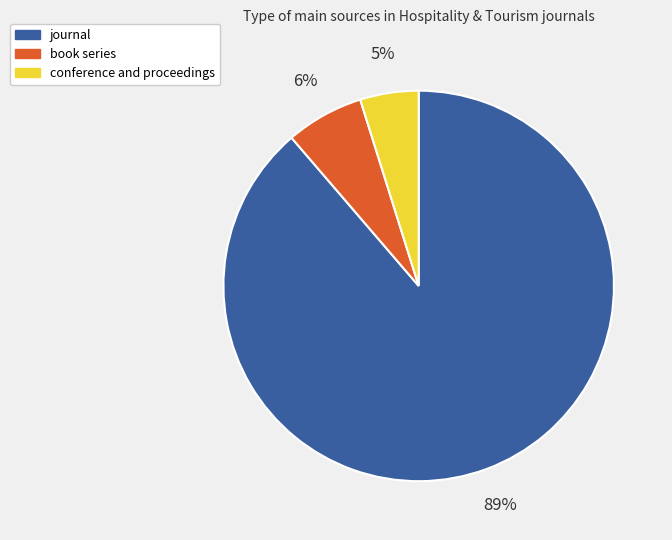

True or false: conference and proceedings accounts for 19% of the total.

False